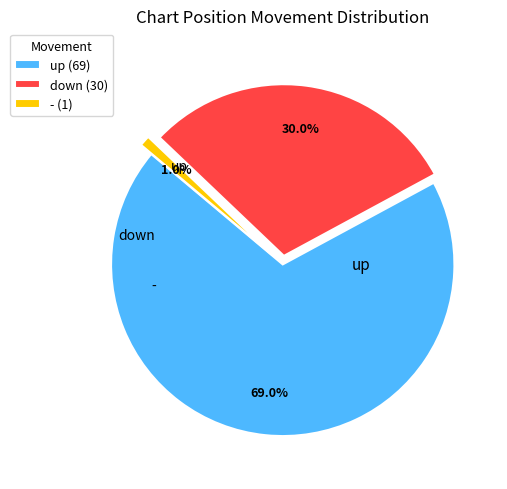

How many segments does this pie chart have?

3